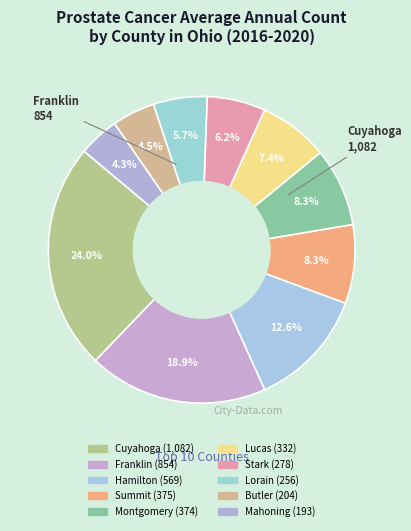

How many slices are in this pie chart?

10